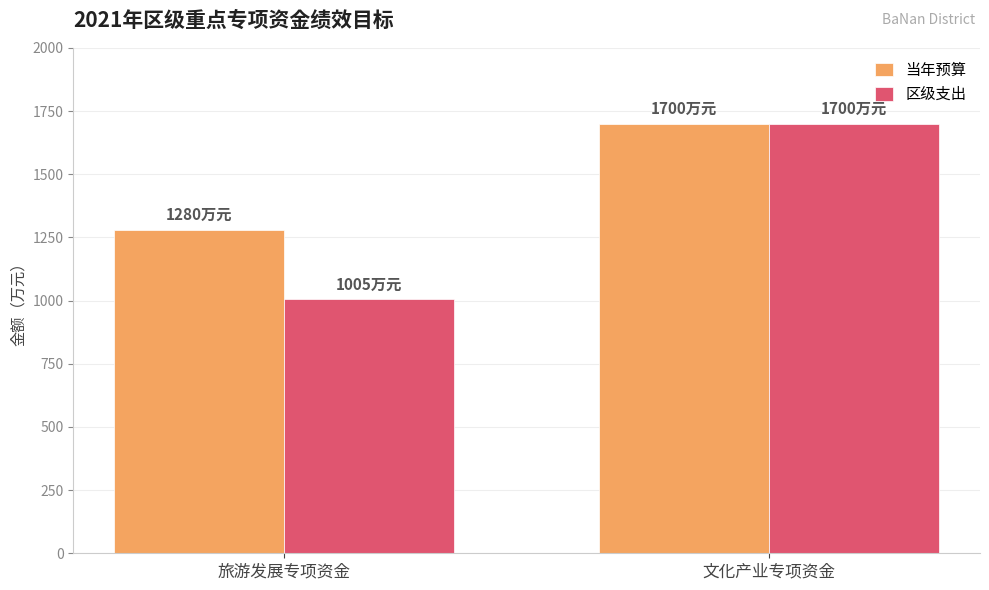

Which series has the largest total across all categories?

当年预算